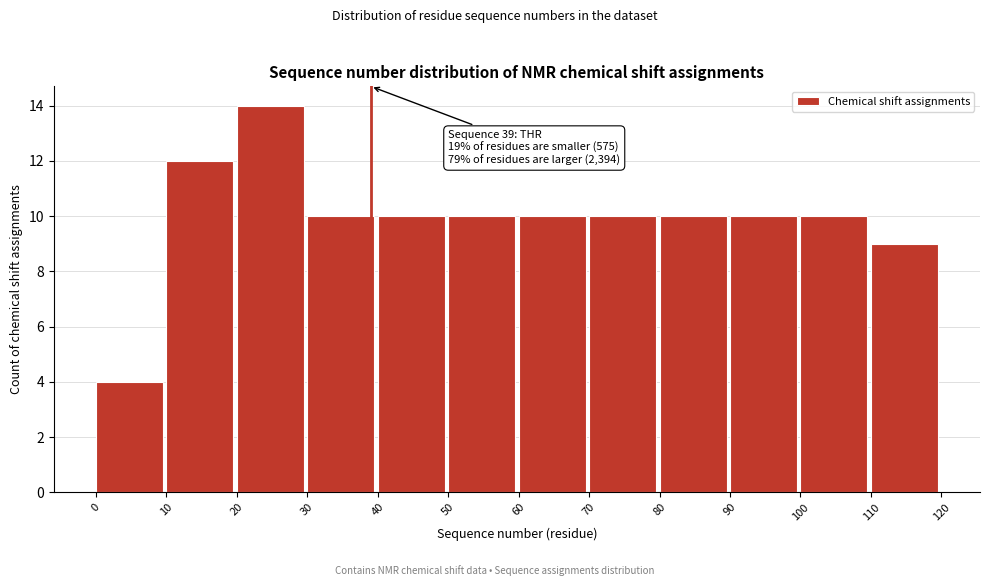

Over which range of the x-axis is the bar tallest?

20 to 30